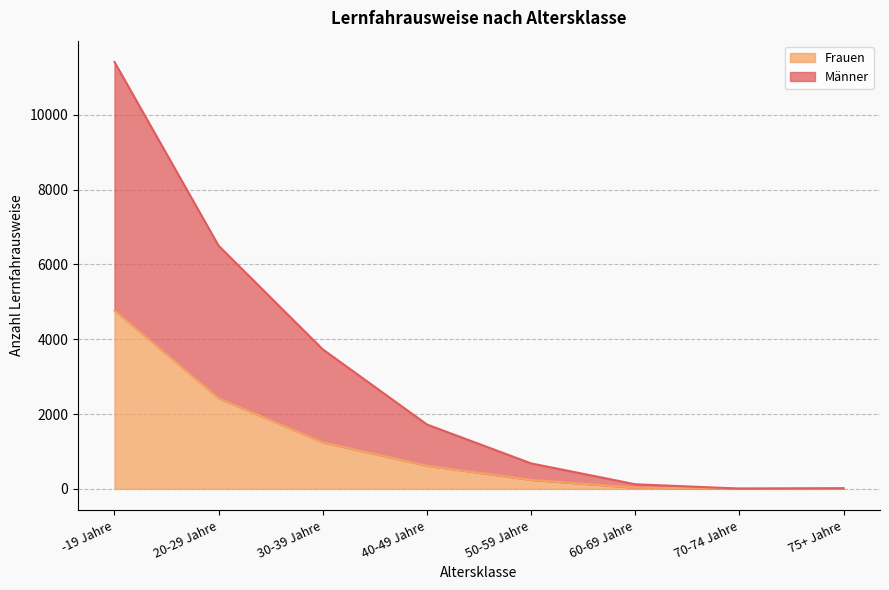

The Männer series shows 11411 at -19 Jahre. True or false?

True